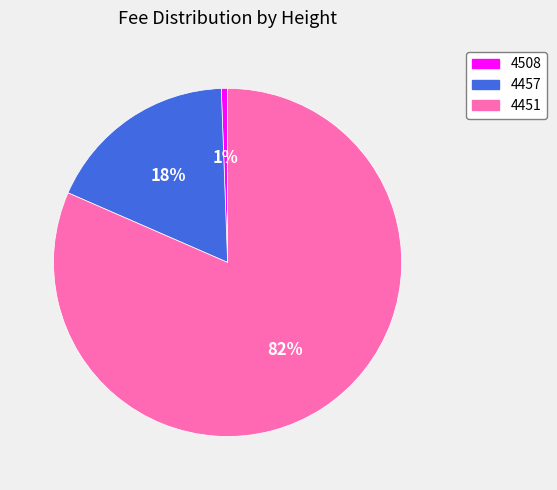

Does 4508 account for over 50% of the chart?

No